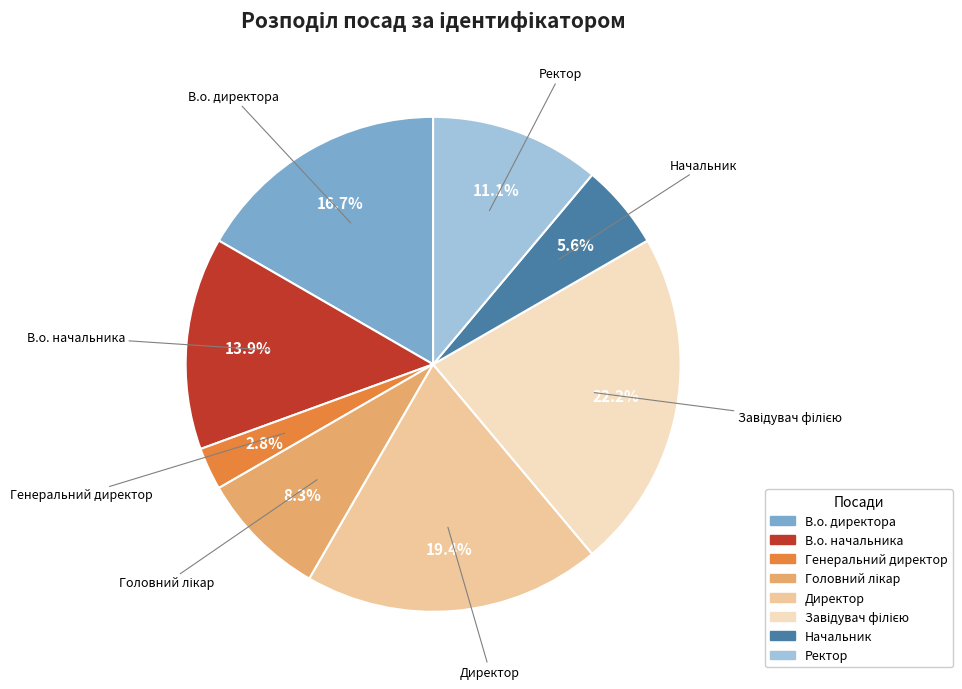

Between В.о. директора and Начальник, which is larger?

В.о. директора